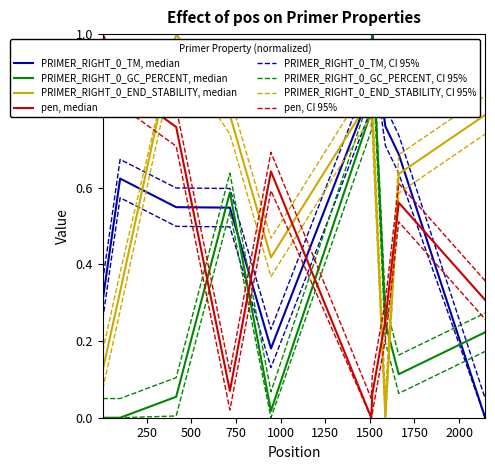

Is it true that PRIMER_RIGHT_0_END_STABILITY equals 1.3 at 1514?

False